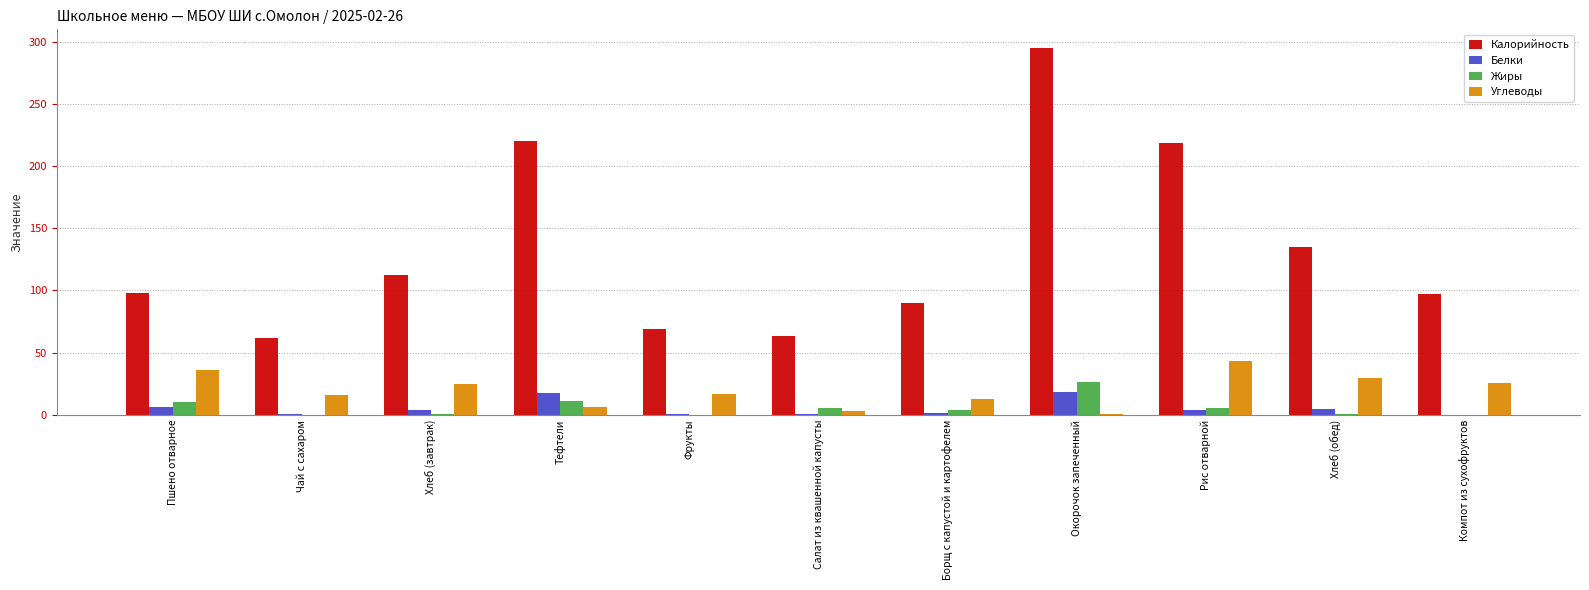

Which series changed the most between Хлеб (обед) and Компот из сухофруктов?

Калорийность